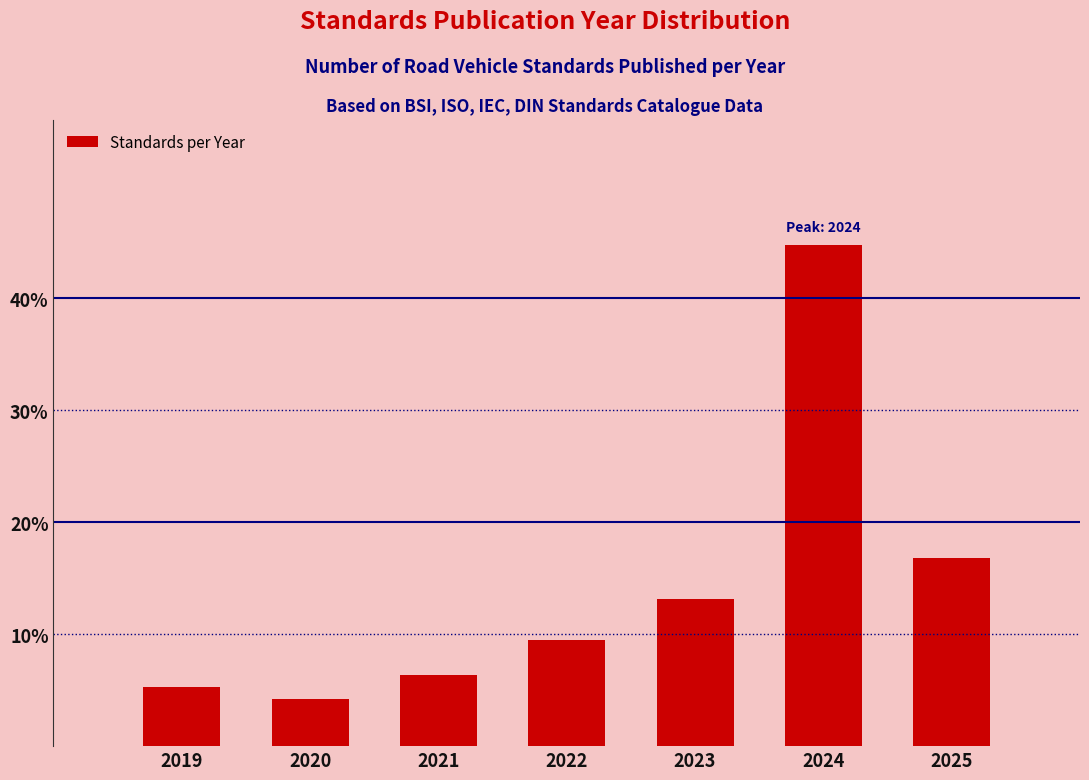

Reading right to left, transcribe all the data shown in this chart.

2025=16.8	2024=44.7	2023=13.2	2022=9.5	2021=6.3	2020=4.2	2019=5.3